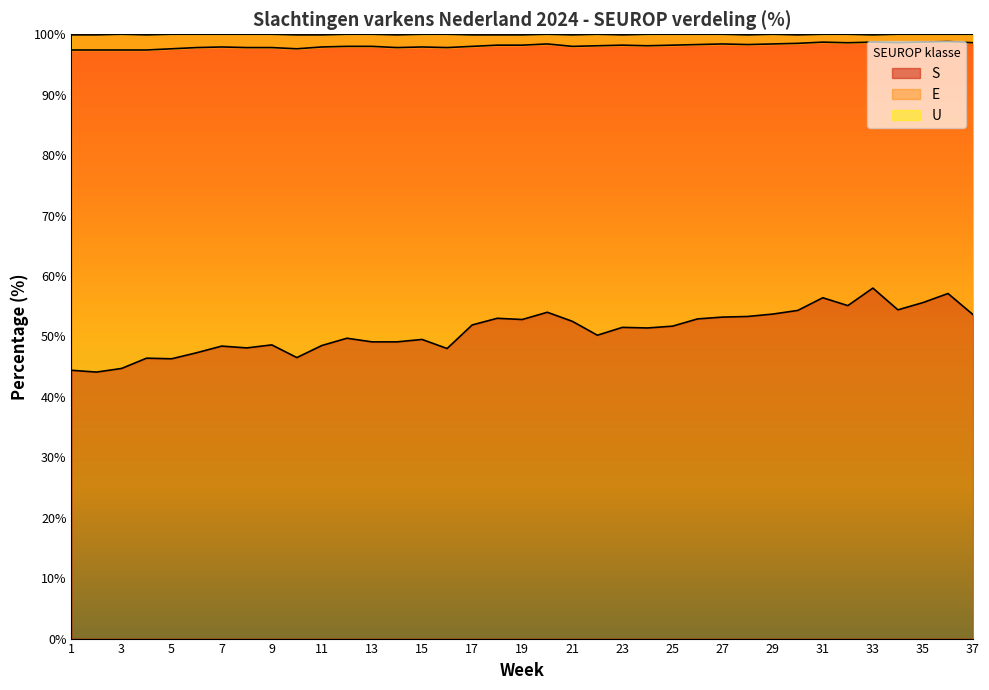

Is it true that S equals 53.6 at 37?

True